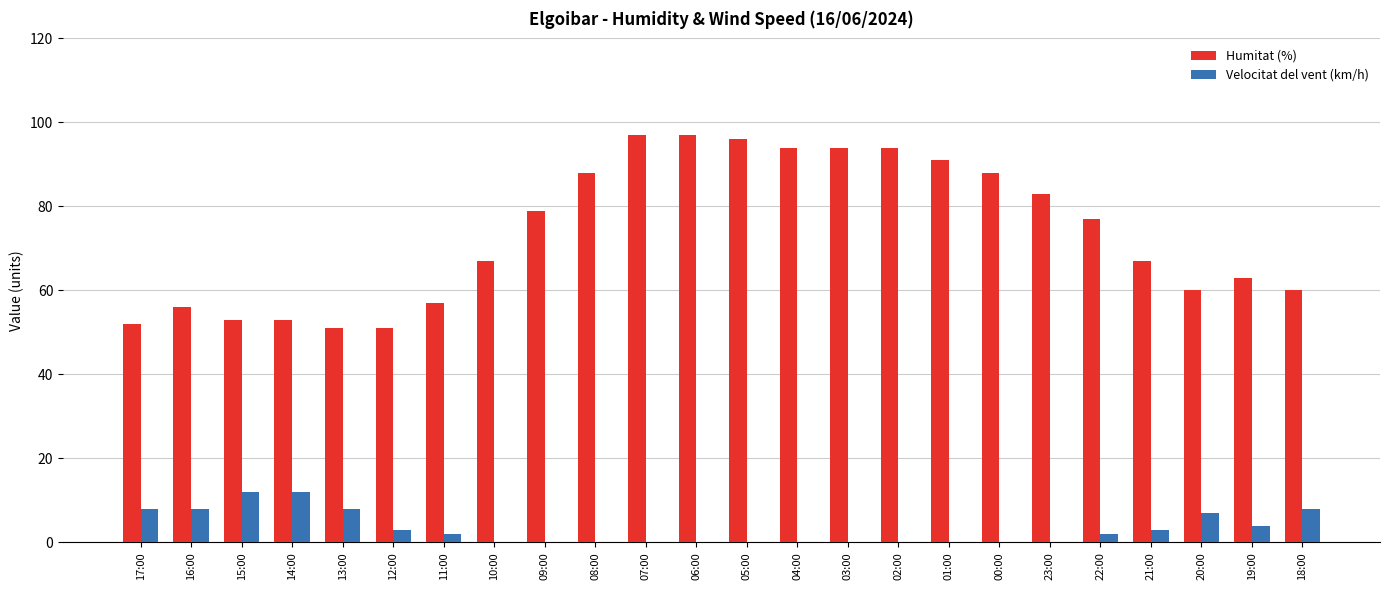

What is the maximum value for Velocitat del vent (km/h)?

12